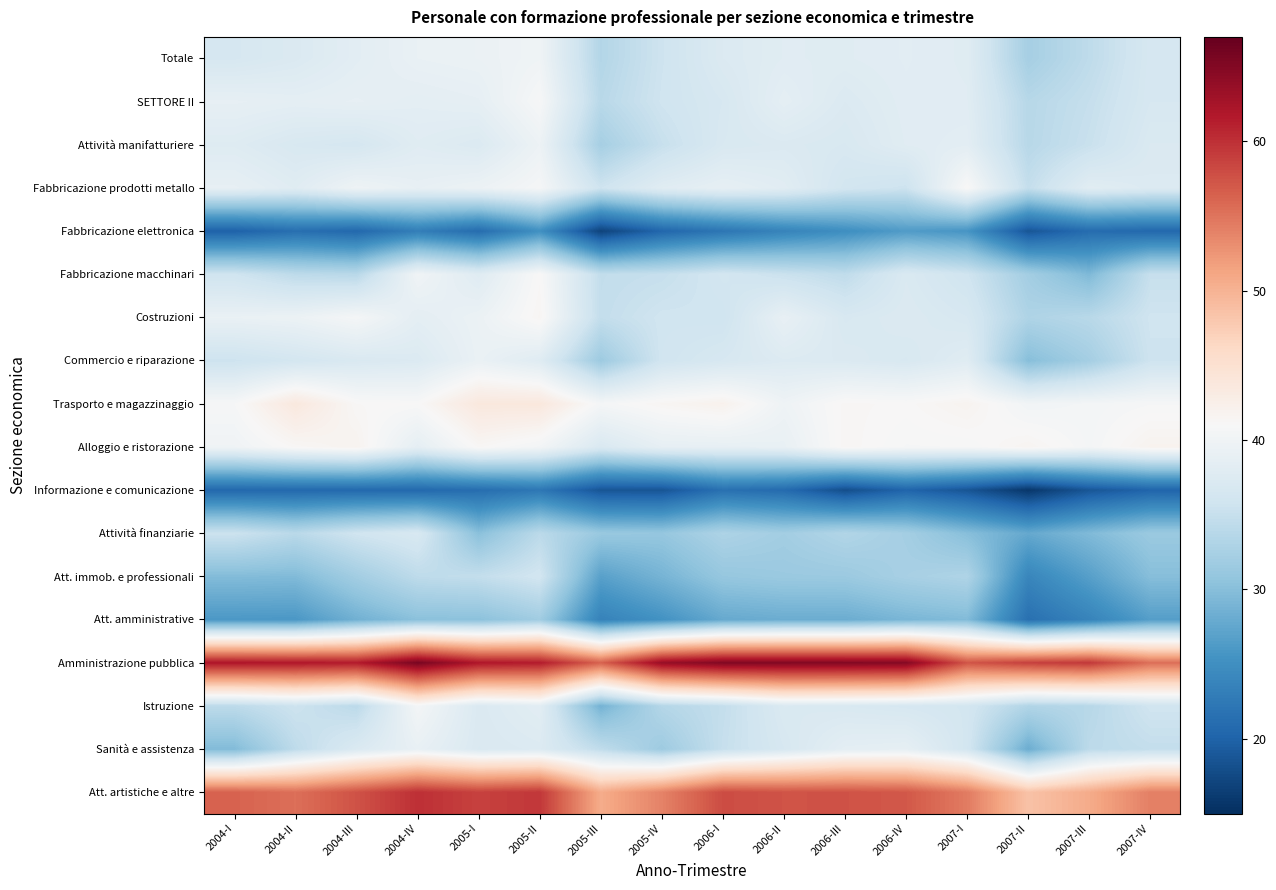

Reading left to right, list all the values displayed in this chart.

Totale: 2004-I=36.7	2004-II=37.3	2004-III=38.3	2004-IV=39.2	2005-I=39.4	2005-II=40.0	2005-III=33.4	2005-IV=35.7	2006-I=37.3	2006-II=38.0	2006-III=37.9	2006-IV=38.2	2007-I=37.9	2007-II=32.3	2007-III=34.3	2007-IV=36.7
SETTORE II: 2004-I=38.8	2004-II=38.5	2004-III=38.8	2004-IV=38.4	2005-I=38.7	2005-II=40.8	2005-III=33.9	2005-IV=35.8	2006-I=36.7	2006-II=38.5	2006-III=37.3	2006-IV=38.1	2007-I=38.0	2007-II=33.7	2007-III=34.9	2007-IV=36.7
Attività manifatturiere: 2004-I=37.7	2004-II=36.9	2004-III=36.5	2004-IV=37.9	2005-I=37.3	2005-II=39.6	2005-III=32.4	2005-IV=35.1	2006-I=36.9	2006-II=37.2	2006-III=36.9	2006-IV=38.0	2007-I=38.3	2007-II=33.8	2007-III=35.2	2007-IV=37.2
Fabbricazione prodotti metallo: 2004-I=38.8	2004-II=37.9	2004-III=39.8	2004-IV=38.9	2005-I=39.5	2005-II=40.7	2005-III=35.7	2005-IV=38.0	2006-I=38.8	2006-II=38.1	2006-III=36.2	2006-IV=35.6	2007-I=41.1	2007-II=34.8	2007-III=38.1	2007-IV=37.4
Fabbricazione elettronica: 2004-I=20.0	2004-II=21.4	2004-III=20.6	2004-IV=23.1	2005-I=21.1	2005-II=25.2	2005-III=17.0	2005-IV=20.4	2006-I=22.1	2006-II=23.7	2006-III=24.9	2006-IV=26.4	2007-I=25.7	2007-II=18.8	2007-III=21.1	2007-IV=20.6
Fabbricazione macchinari: 2004-I=35.8	2004-II=34.2	2004-III=33.9	2004-IV=40.1	2005-I=37.8	2005-II=41.1	2005-III=34.7	2005-IV=35.0	2006-I=36.2	2006-II=35.3	2006-III=34.5	2006-IV=37.1	2007-I=35.8	2007-II=32.1	2007-III=29.4	2007-IV=35.0
Costruzioni: 2004-I=39.2	2004-II=39.5	2004-III=40.6	2004-IV=38.5	2005-I=39.4	2005-II=41.5	2005-III=34.7	2005-IV=35.9	2006-I=35.8	2006-II=39.0	2006-III=36.9	2006-IV=37.3	2007-I=36.8	2007-II=33.1	2007-III=33.8	2007-IV=35.8
Commercio e riparazione: 2004-I=35.6	2004-II=36.3	2004-III=37.1	2004-IV=37.4	2005-I=39.3	2005-II=37.8	2005-III=31.6	2005-IV=35.9	2006-I=36.8	2006-II=37.5	2006-III=37.3	2006-IV=36.9	2007-I=37.9	2007-II=29.9	2007-III=32.2	2007-IV=35.6
Trasporto e magazzinaggio: 2004-I=40.8	2004-II=43.7	2004-III=41.2	2004-IV=41.0	2005-I=43.7	2005-II=43.8	2005-III=40.6	2005-IV=41.5	2006-I=42.1	2006-II=39.8	2006-III=41.3	2006-IV=41.1	2007-I=41.8	2007-II=40.2	2007-III=40.5	2007-IV=40.8
Alloggio e ristorazione: 2004-I=40.0	2004-II=41.3	2004-III=41.8	2004-IV=38.6	2005-I=41.3	2005-II=40.3	2005-III=37.1	2005-IV=38.8	2006-I=38.9	2006-II=39.1	2006-III=41.4	2006-IV=40.8	2007-I=40.8	2007-II=41.6	2007-III=40.5	2007-IV=41.9
Informazione e comunicazione: 2004-I=20.6	2004-II=20.7	2004-III=20.8	2004-IV=20.7	2005-I=21.2	2005-II=22.3	2005-III=18.7	2005-IV=18.7	2006-I=21.6	2006-II=20.9	2006-III=18.0	2006-IV=20.3	2007-I=18.7	2007-II=15.8	2007-III=18.8	2007-IV=20.3
Attività finanziarie: 2004-I=35.5	2004-II=33.9	2004-III=35.8	2004-IV=36.9	2005-I=30.1	2005-II=34.1	2005-III=31.3	2005-IV=31.0	2006-I=33.0	2006-II=32.1	2006-III=33.3	2006-IV=32.2	2007-I=30.0	2007-II=27.7	2007-III=29.5	2007-IV=31.4
Att. immob. e professionali: 2004-I=29.7	2004-II=29.6	2004-III=32.0	2004-IV=34.3	2005-I=34.7	2005-II=36.1	2005-III=26.9	2005-IV=28.9	2006-I=31.0	2006-II=31.4	2006-III=31.4	2006-IV=32.5	2007-I=33.1	2007-II=24.0	2007-III=26.8	2007-IV=29.9
Att. amministrative: 2004-I=26.0	2004-II=26.0	2004-III=28.5	2004-IV=30.2	2005-I=30.3	2005-II=31.9	2005-III=23.6	2005-IV=25.4	2006-I=27.8	2006-II=28.1	2006-III=28.1	2006-IV=29.1	2007-I=29.6	2007-II=21.5	2007-III=23.7	2007-IV=26.7
Amministrazione pubblica: 2004-I=62.0	2004-II=61.8	2004-III=61.5	2004-IV=65.6	2005-I=61.9	2005-II=61.4	2005-III=56.3	2005-IV=63.5	2006-I=65.0	2006-II=65.0	2006-III=65.0	2006-IV=64.8	2007-I=57.3	2007-II=58.8	2007-III=59.3	2007-IV=55.3
Istruzione: 2004-I=34.2	2004-II=35.6	2004-III=34.1	2004-IV=40.5	2005-I=37.2	2005-II=38.2	2005-III=28.7	2005-IV=33.5	2006-I=34.8	2006-II=37.2	2006-III=37.0	2006-IV=36.6	2007-I=36.3	2007-II=33.3	2007-III=33.7	2007-IV=35.9
Sanità e assistenza: 2004-I=29.6	2004-II=34.3	2004-III=37.2	2004-IV=39.0	2005-I=37.1	2005-II=37.4	2005-III=34.5	2005-IV=31.6	2006-I=35.0	2006-II=36.7	2006-III=38.5	2006-IV=38.7	2007-I=36.2	2007-II=28.2	2007-III=34.2	2007-IV=34.8
Att. artistiche e altre: 2004-I=56.3	2004-II=55.4	2004-III=57.5	2004-IV=60.0	2005-I=58.7	2005-II=59.5	2005-III=50.6	2005-IV=53.9	2006-I=58.0	2006-II=57.4	2006-III=57.5	2006-IV=57.1	2007-I=54.5	2007-II=48.5	2007-III=50.7	2007-IV=54.1